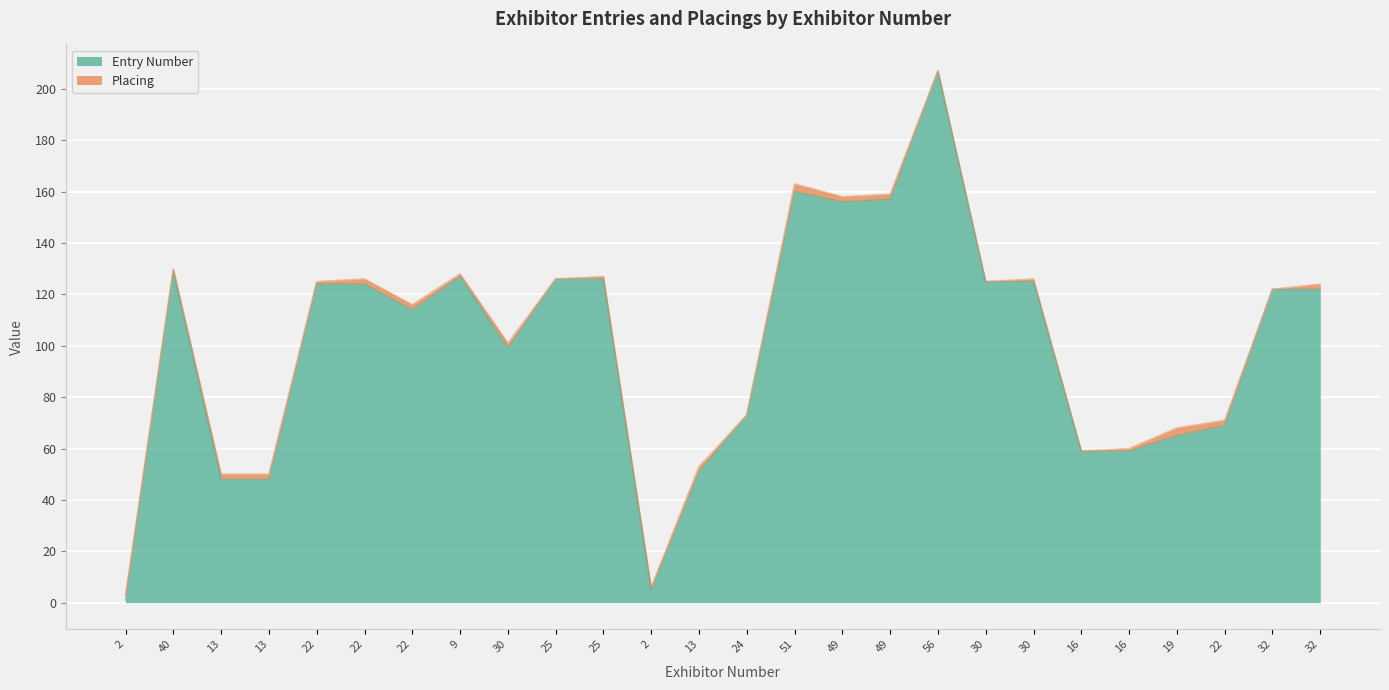

What is the difference between the second highest and minimum values?

159